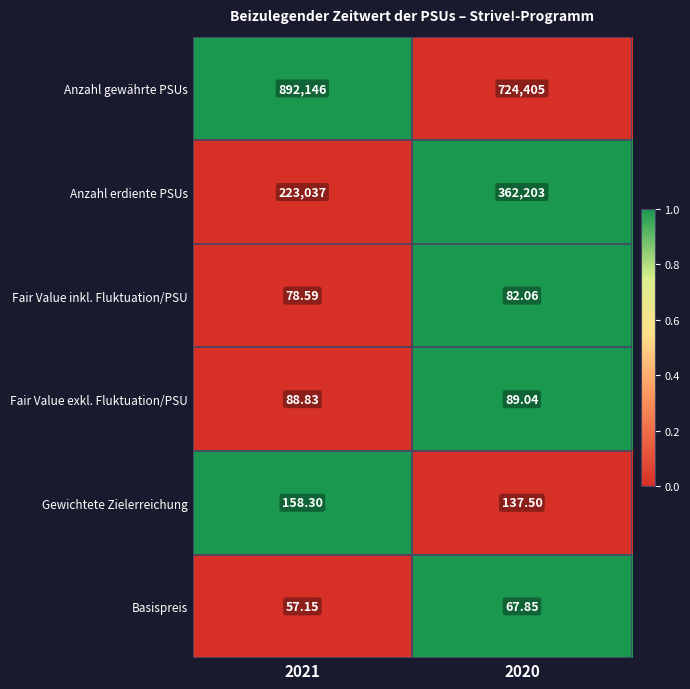

Between 2021 and 2020, which series saw the biggest shift?

Anzahl gewährte PSUs